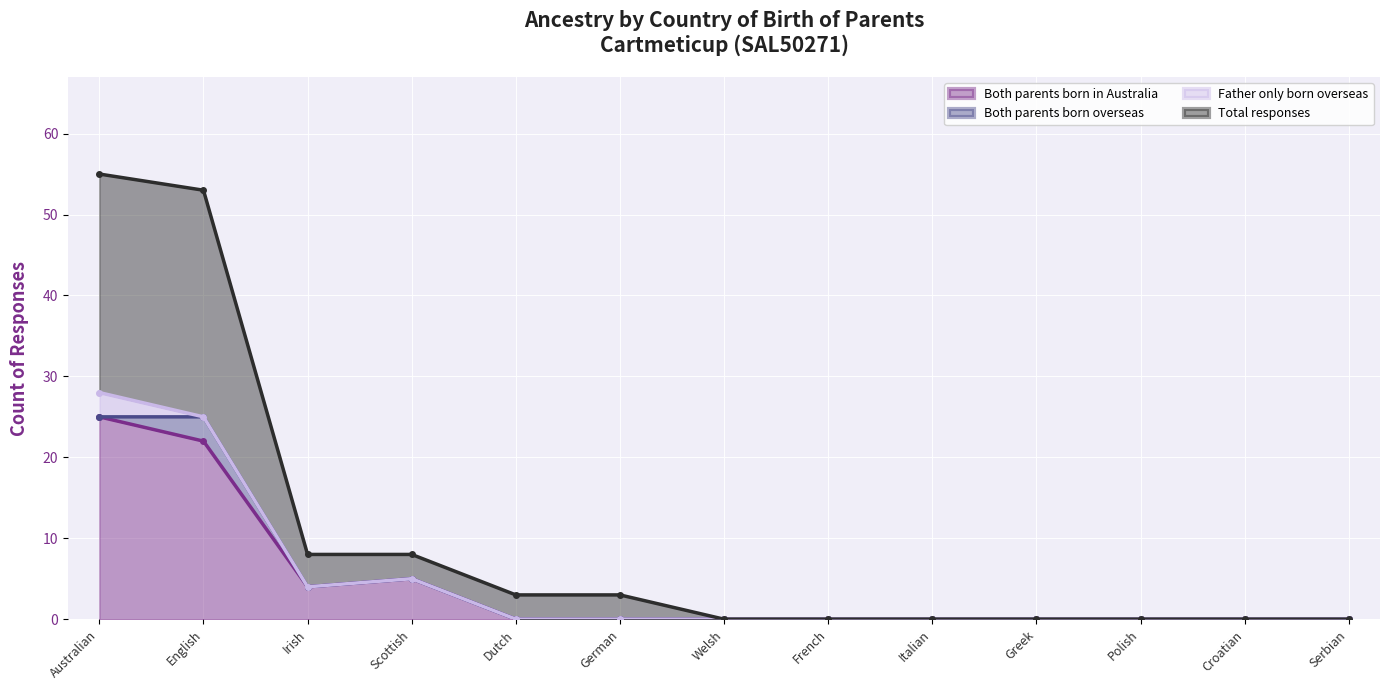

True or false: Total responses and Both parents born in Australia cross at least once.

False